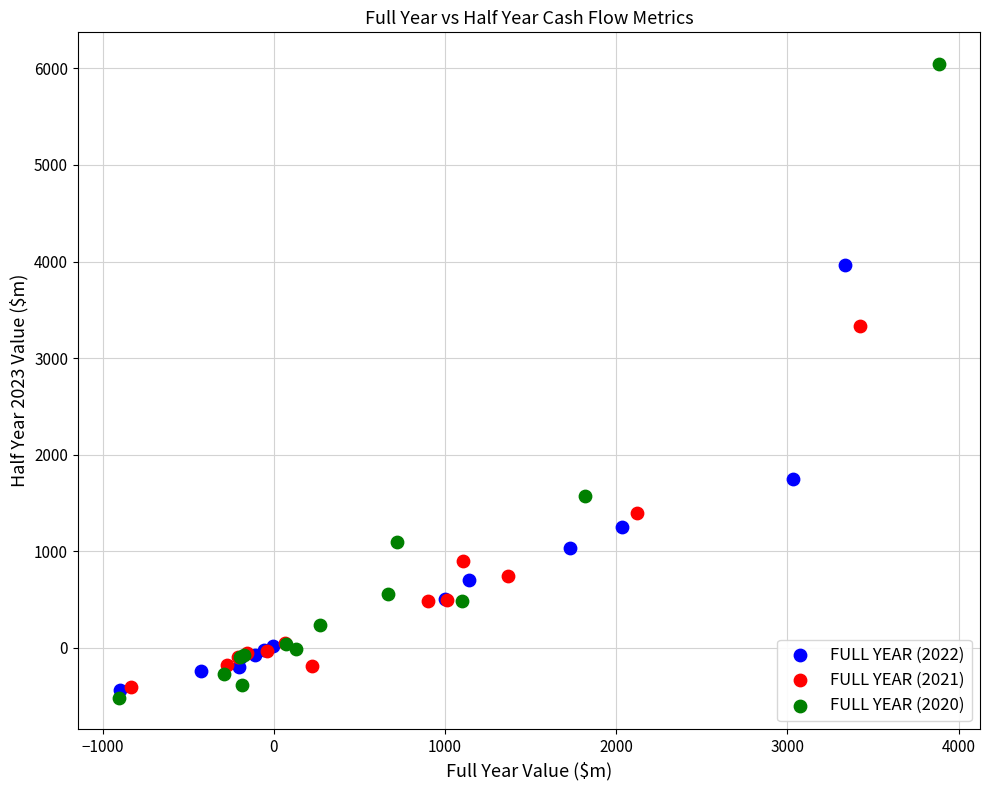

Which series reaches the maximum Y coordinate?

FULL YEAR (2020)